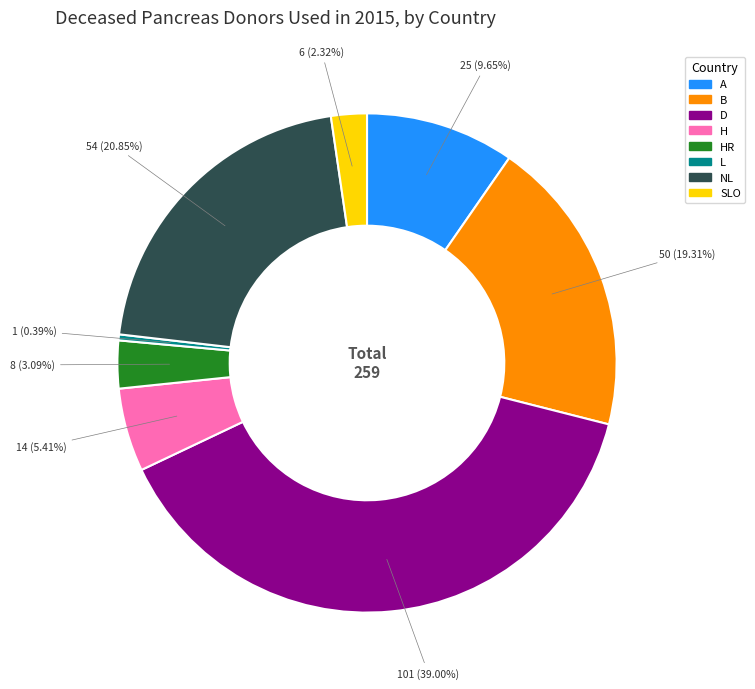

Is there a majority slice in this chart?

No